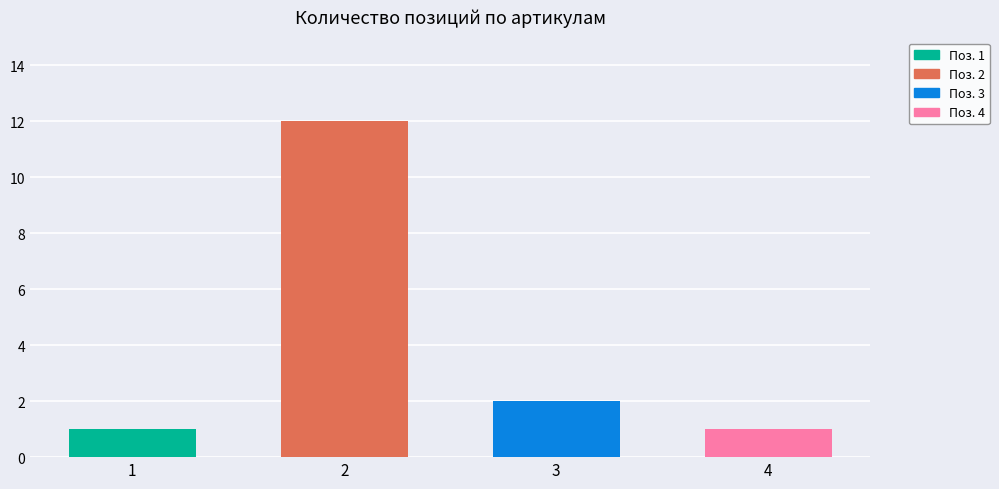

Approximately how many times larger is the value at 4 compared to 2?

0.1